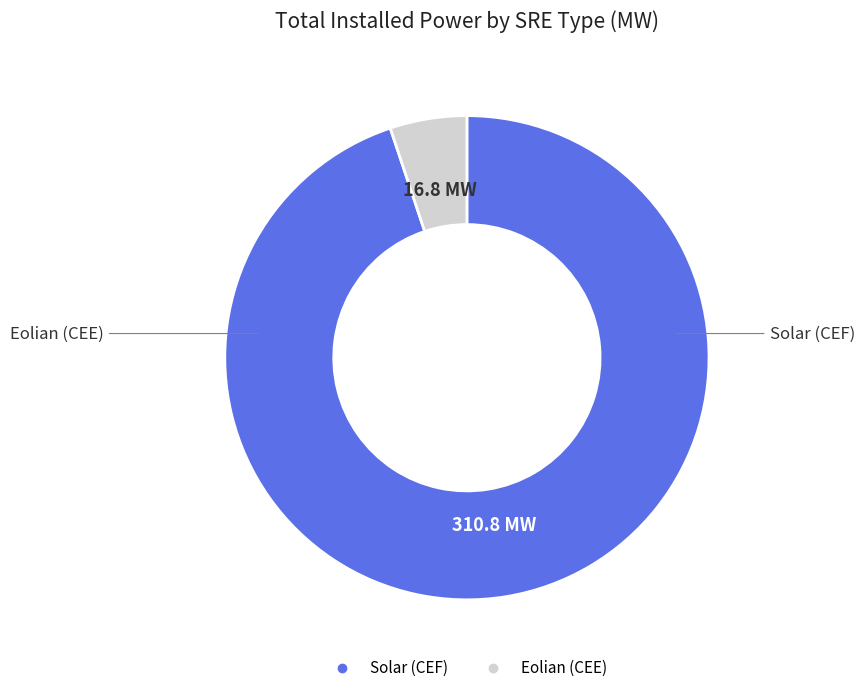

Does any single category account for the majority?

Yes